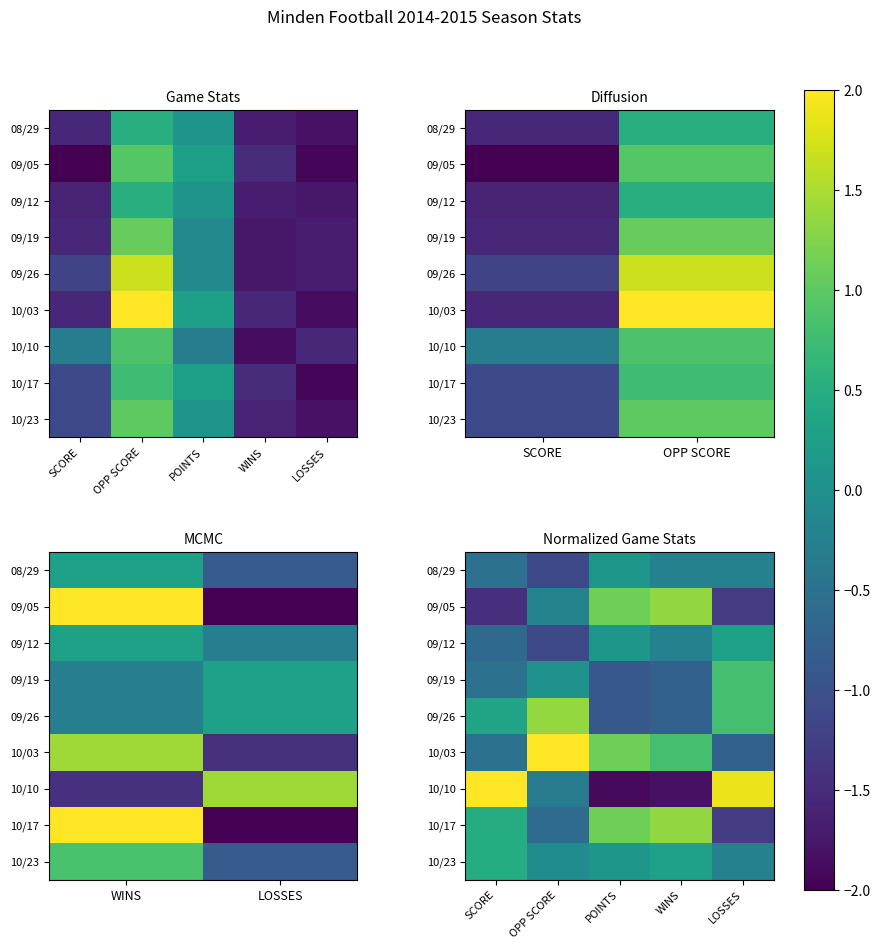

Which label corresponds to the smallest value in the chart?

POINTS